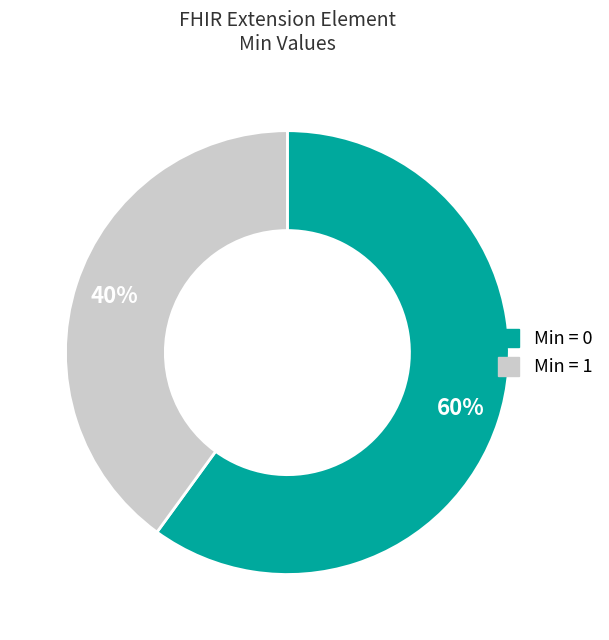

To the nearest percent, what is the average slice percentage?

50%